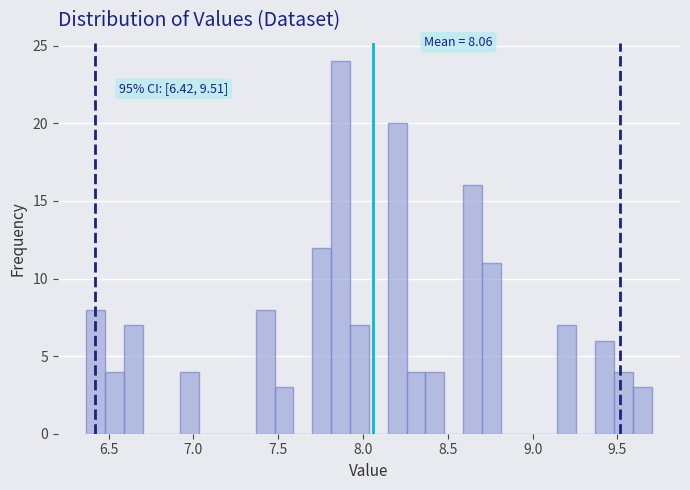

Read against the x-axis, roughly where is the centre of the tallest bar?

7.85